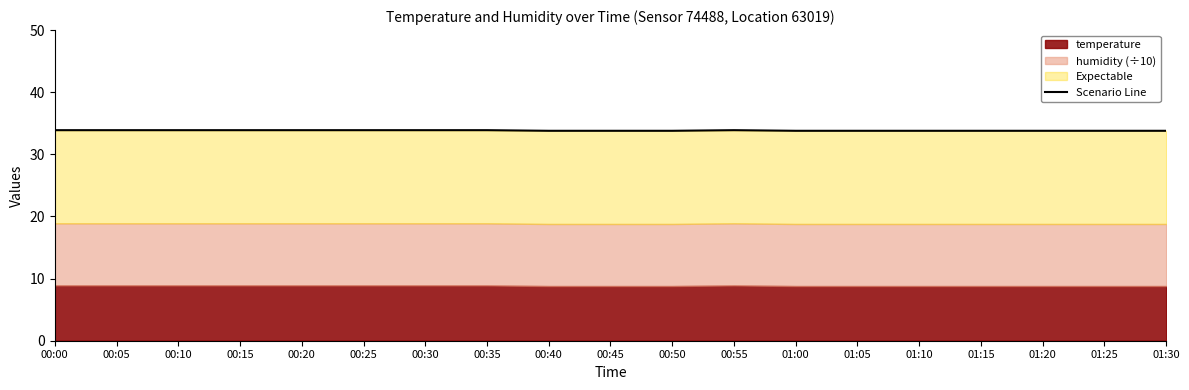

How many values are between 33 and 34?

19